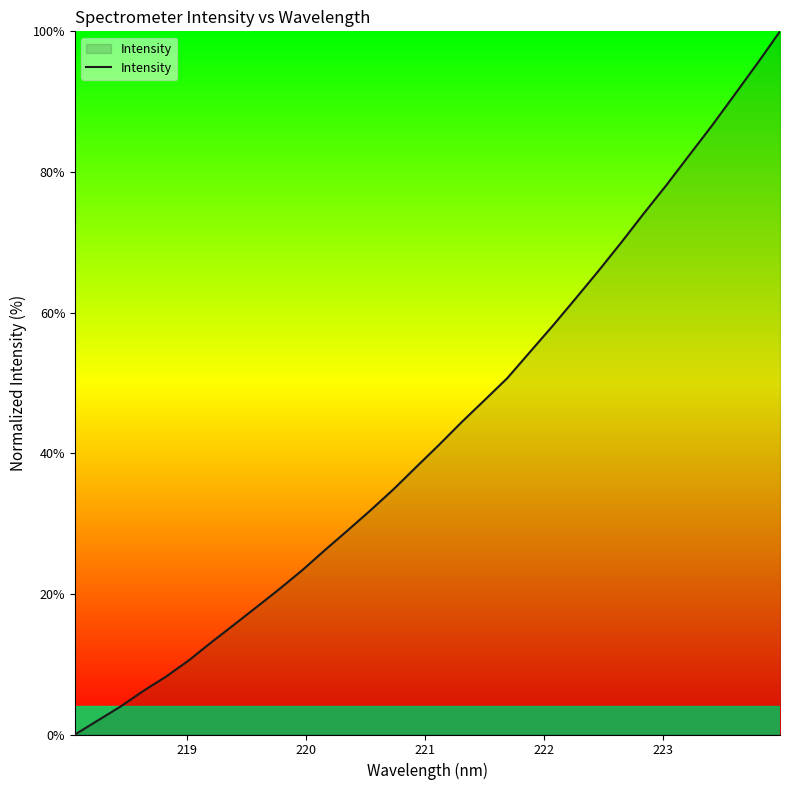

How many positive values are there?

31